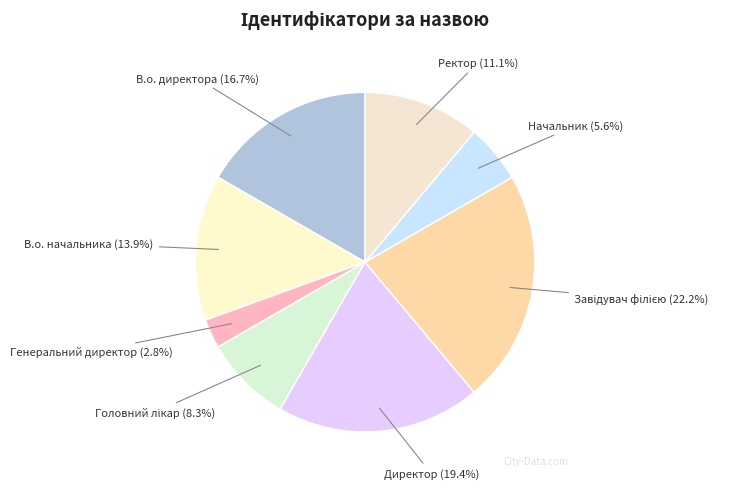

Is there any slice that represents more than half of the pie?

No